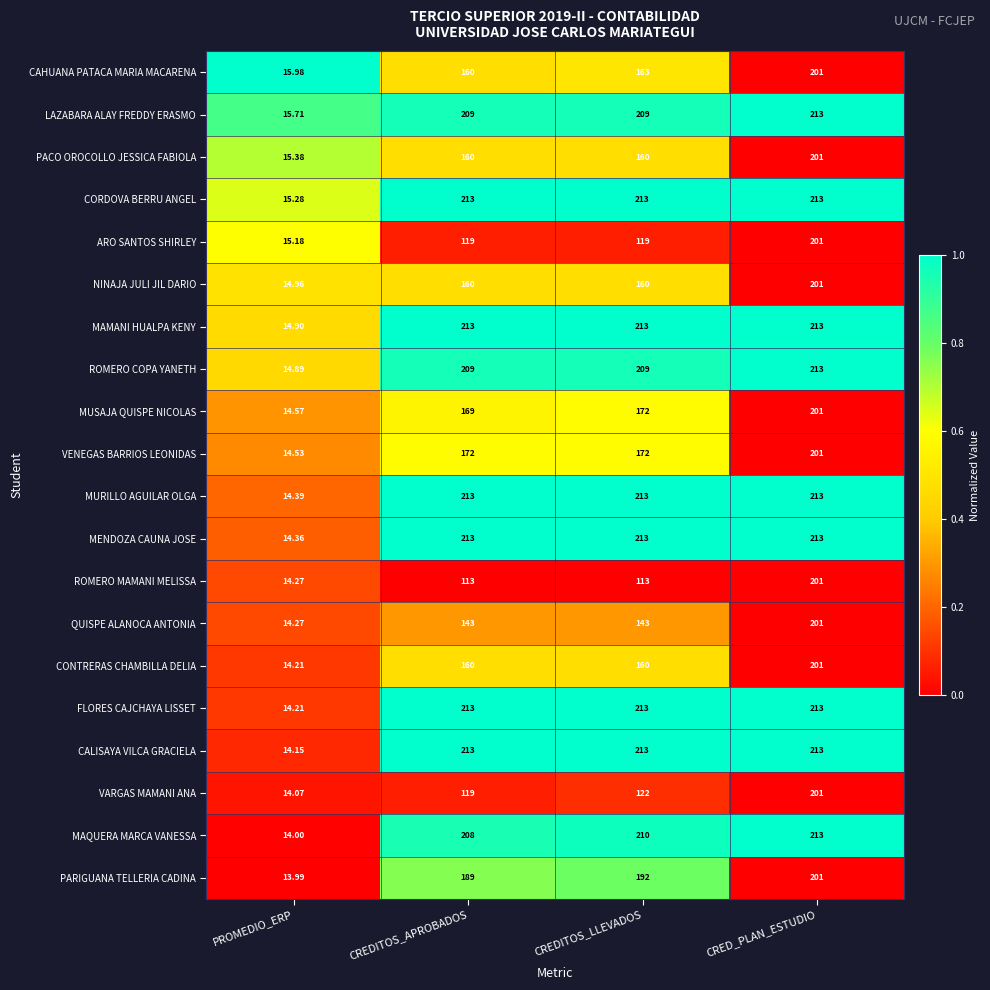

Which series has the largest total across all categories?

CORDOVA BERRU ANGEL